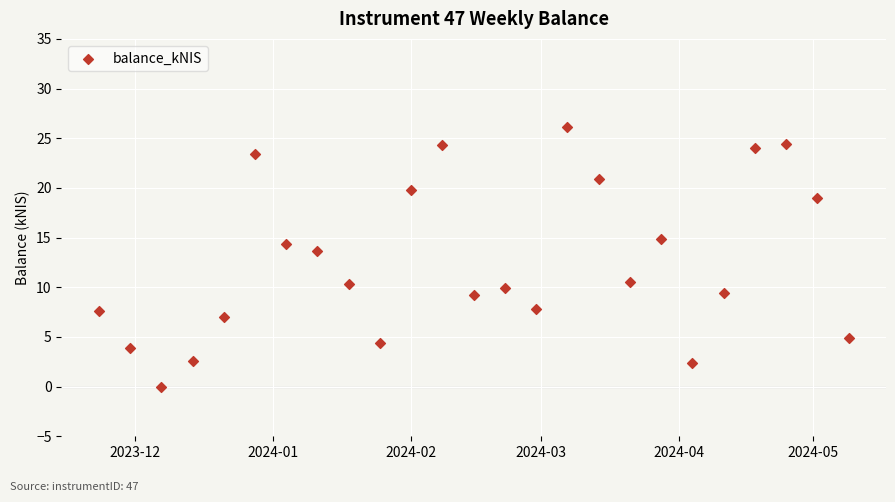

What Y value in the scatter plot is closest to 13?

13.6